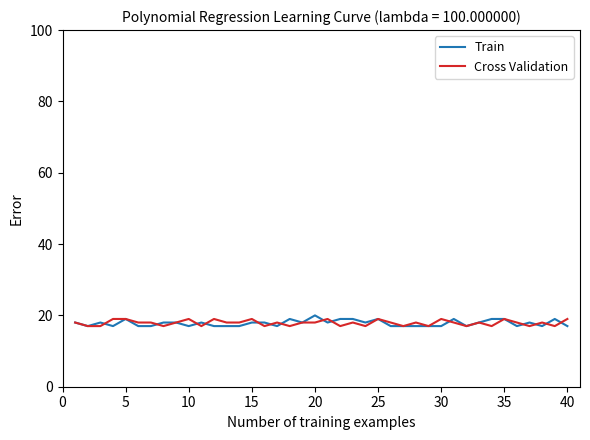

What is the minimum value for Train?

17